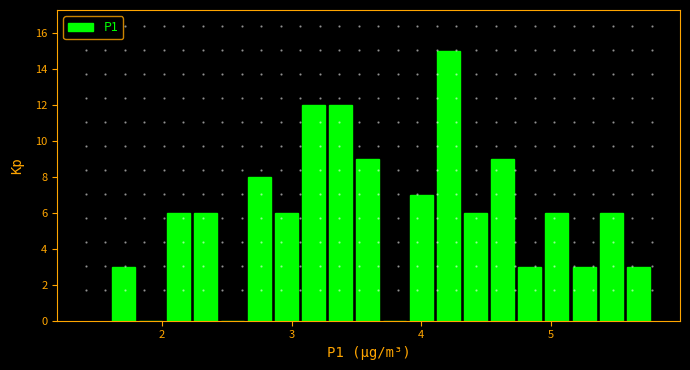

Around what value on the x-axis is the tallest bar? Give the approximate position of its centre, as read against the axis.

4.2